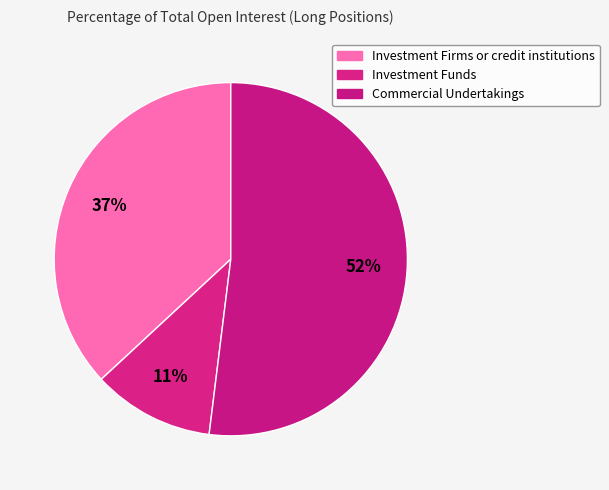

Between Investment Firms or credit institutions and Commercial Undertakings, which is larger?

Commercial Undertakings